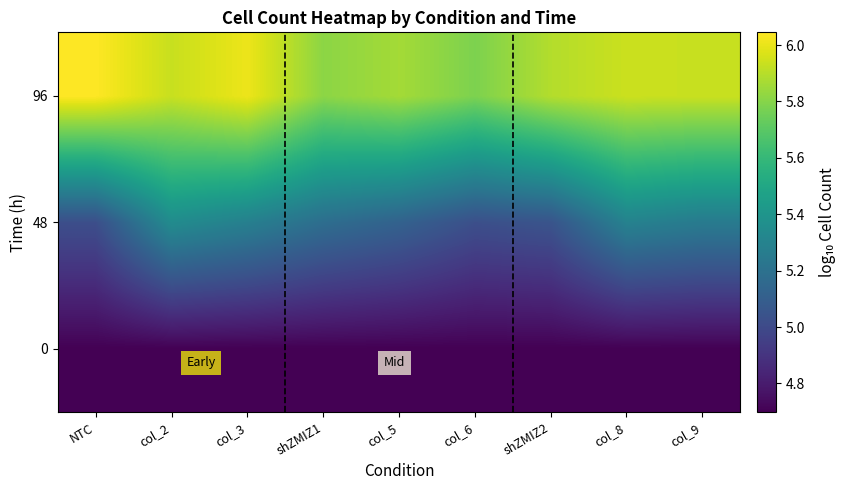

Reading right to left, transcribe all the data shown in this chart.

0: col_9=4.7	col_8=4.7	shZMIZ2=4.7	col_6=4.7	col_5=4.7	shZMIZ1=4.7	col_3=4.7	col_2=4.7	NTC=4.7
48: col_9=5.3	col_8=5.3	shZMIZ2=5.0	col_6=5.0	col_5=5.1	shZMIZ1=5.2	col_3=5.3	col_2=5.3	NTC=5.0
96: col_9=5.9	col_8=5.9	shZMIZ2=5.9	col_6=5.8	col_5=5.9	shZMIZ1=5.8	col_3=6.0	col_2=5.9	NTC=6.0